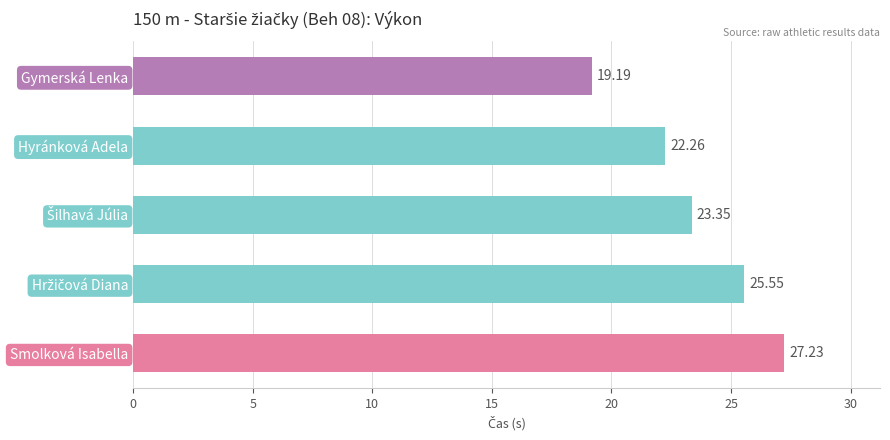

What is the change in value from Gymerská Lenka to Hyránková Adela?

+3.1